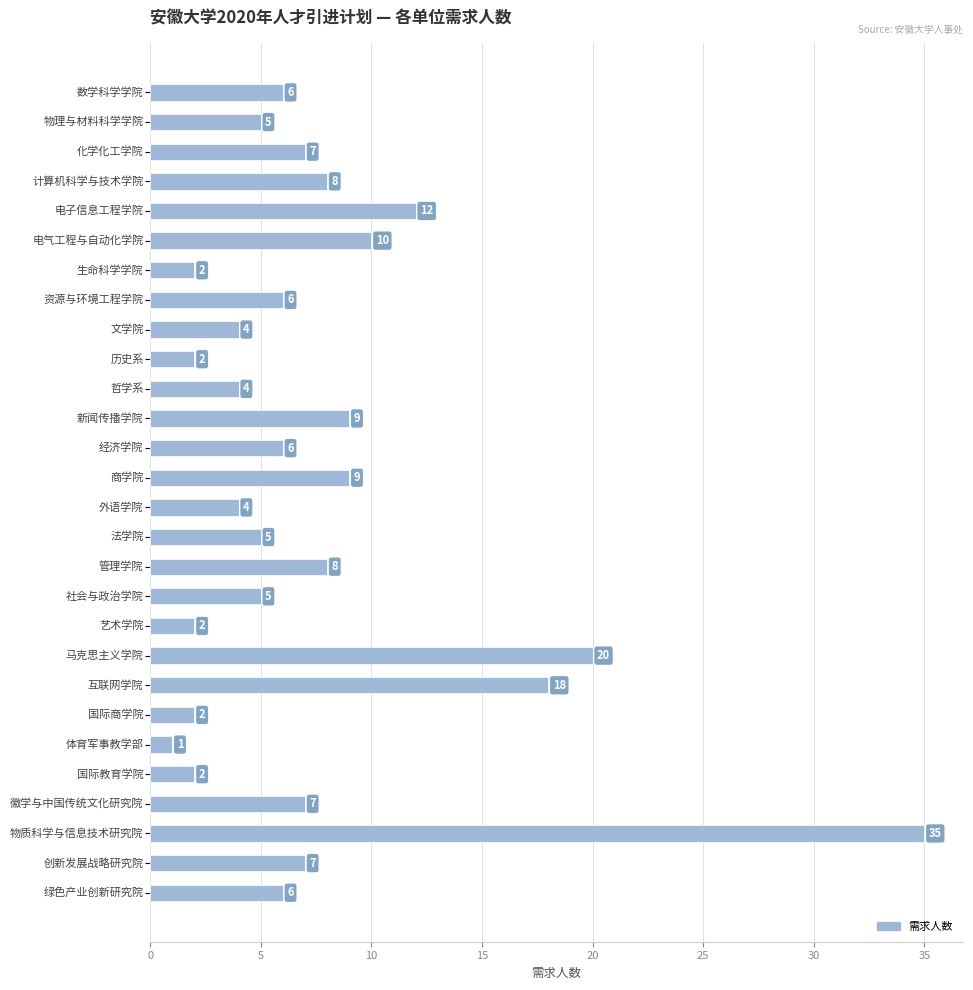

What is the value of the 17th bar from the top?

8